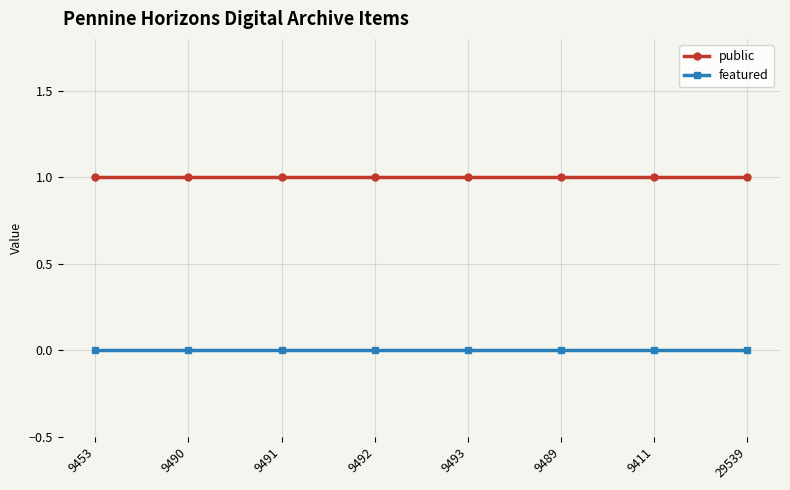

True or false: public and featured intersect in this chart.

False